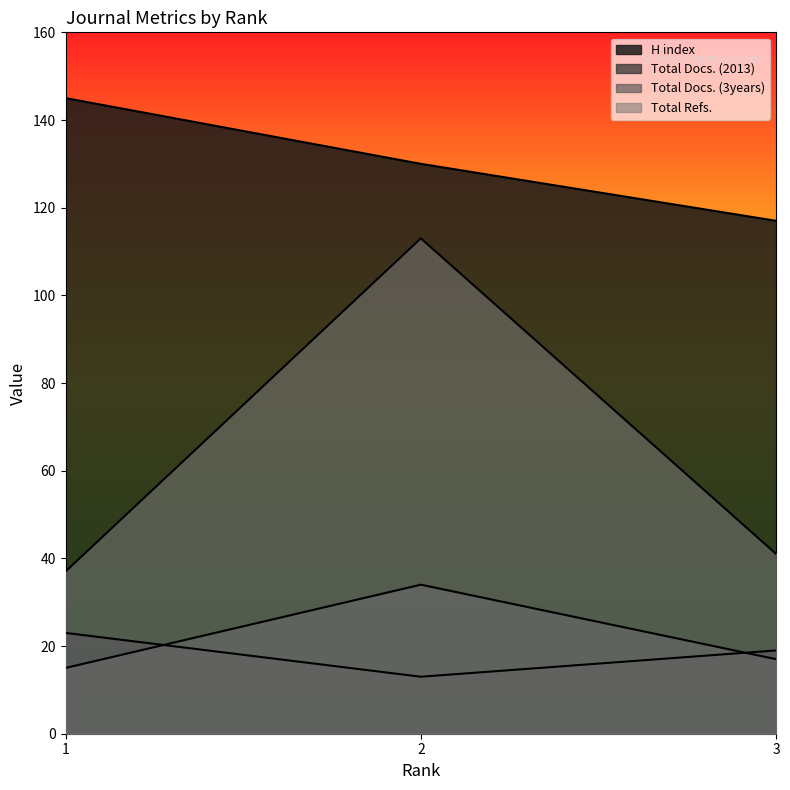

Which series changed the most between 3 and 2?

Total Refs.